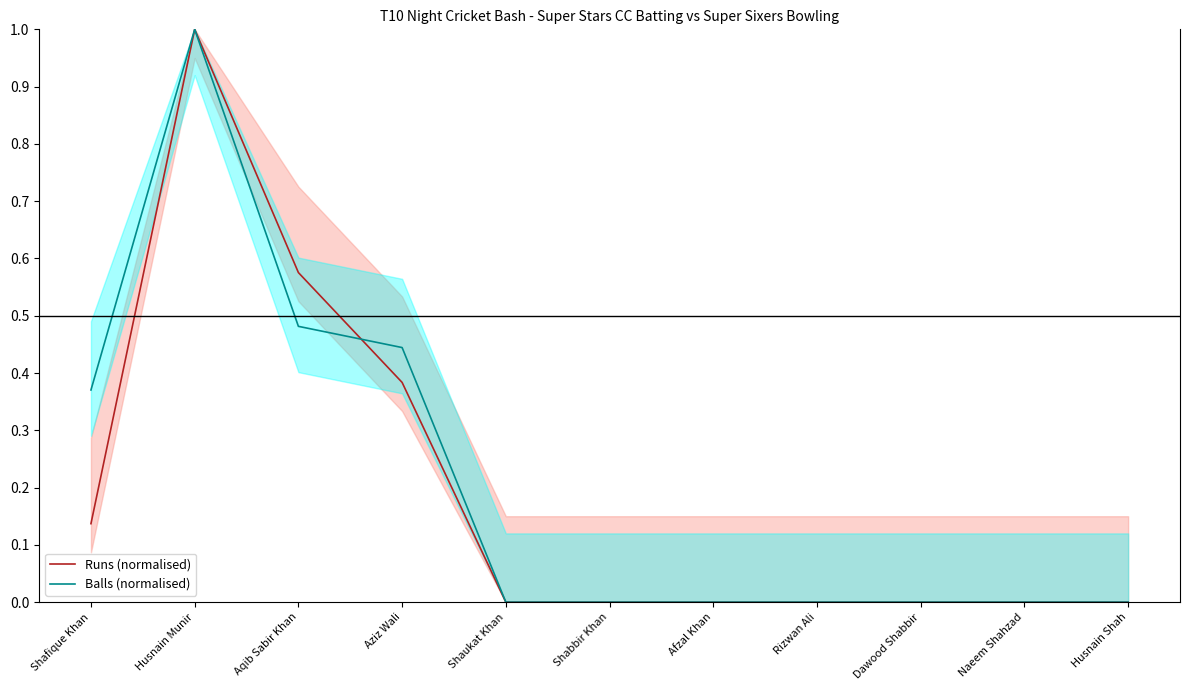

In Balls (normalised), how many points are higher than both neighbors (excluding endpoints)?

1